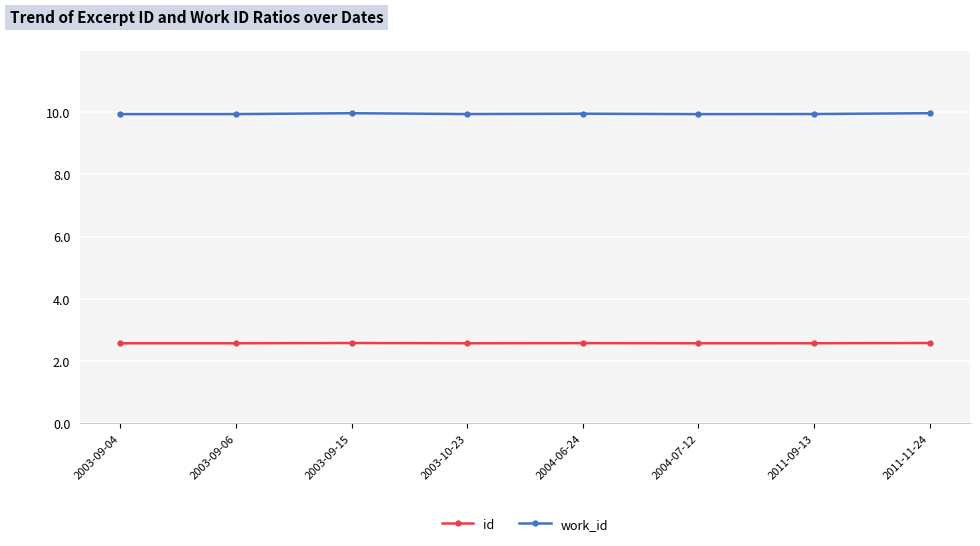

True or false: work_id has more than 0 interior local peaks.

True